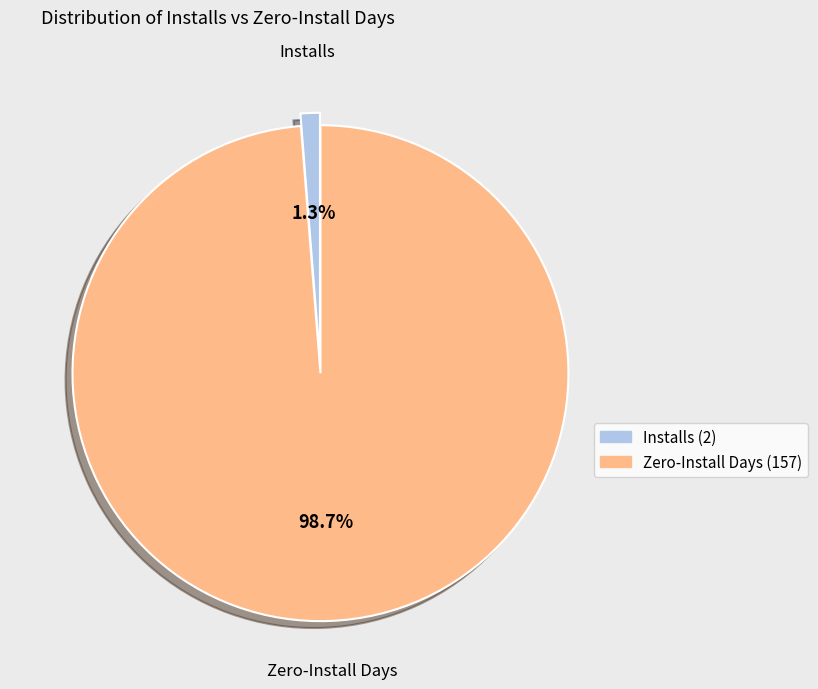

Is there any slice that represents more than half of the pie?

Yes